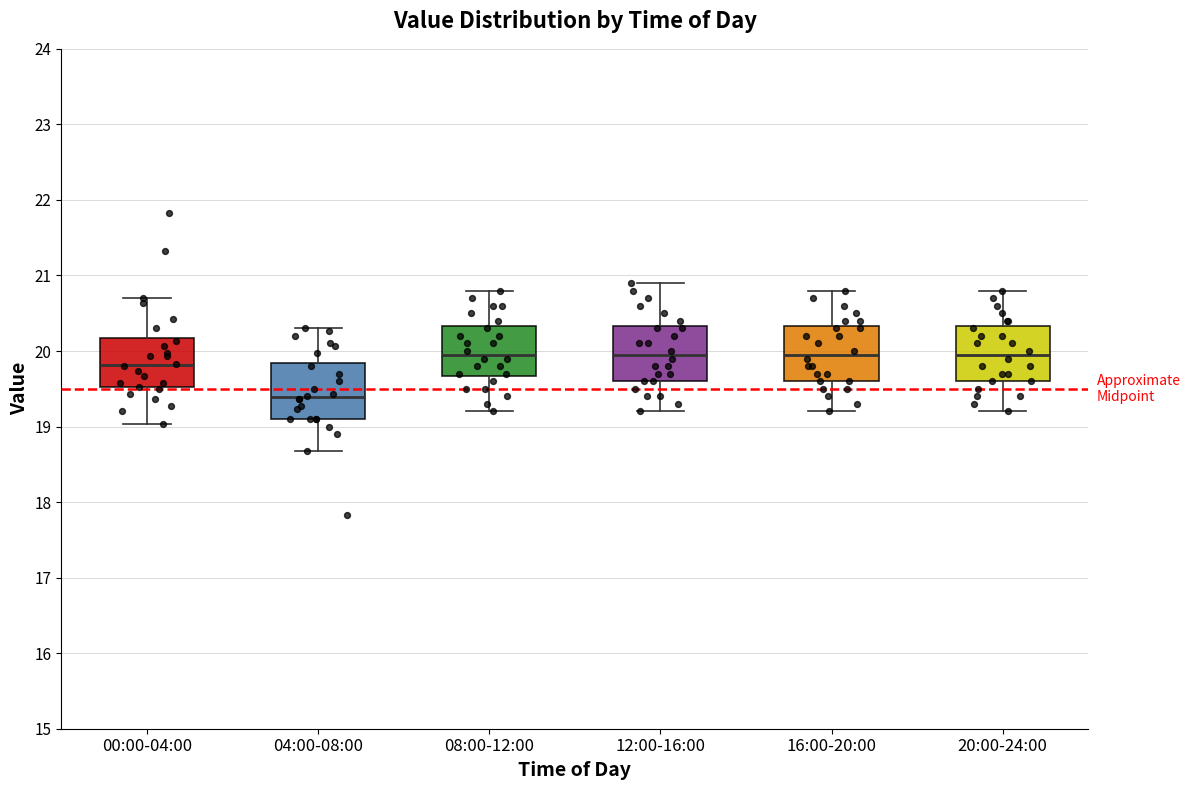

Reading left to right, read every box against the y-axis: the position of its median line, the range the box covers, and the ends of its whiskers. The values are not printed on the chart, so give them approximately, as read against the axis.

00:00-04:00: median 19.8, box 19.5 to 20.2, whiskers 19.0 to 20.7
04:00-08:00: median 19.4, box 19.1 to 19.8, whiskers 18.7 to 20.3
08:00-12:00: median 20.0, box 19.7 to 20.3, whiskers 19.2 to 20.8
12:00-16:00: median 20.0, box 19.6 to 20.3, whiskers 19.2 to 20.9
16:00-20:00: median 20.0, box 19.6 to 20.3, whiskers 19.2 to 20.8
20:00-24:00: median 20.0, box 19.6 to 20.3, whiskers 19.2 to 20.8